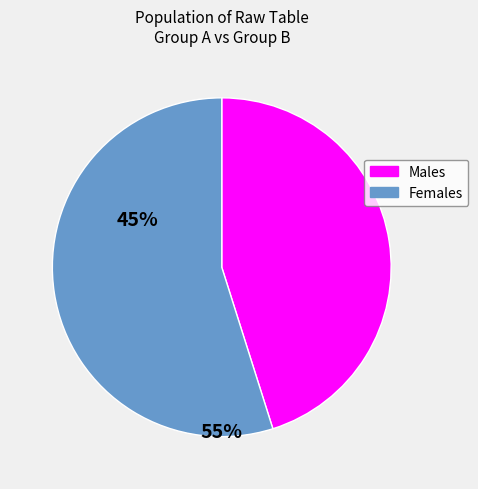

Is there any slice that represents more than half of the pie?

Yes